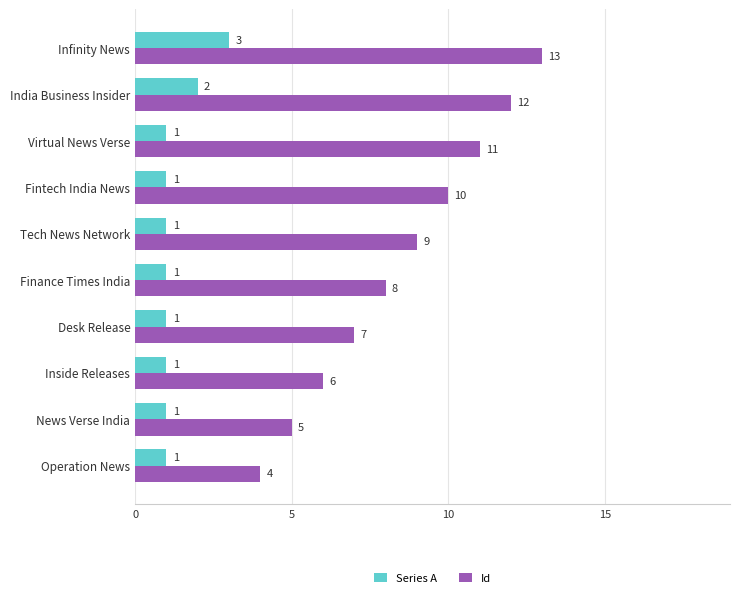

How many distinct data groups are displayed?

2